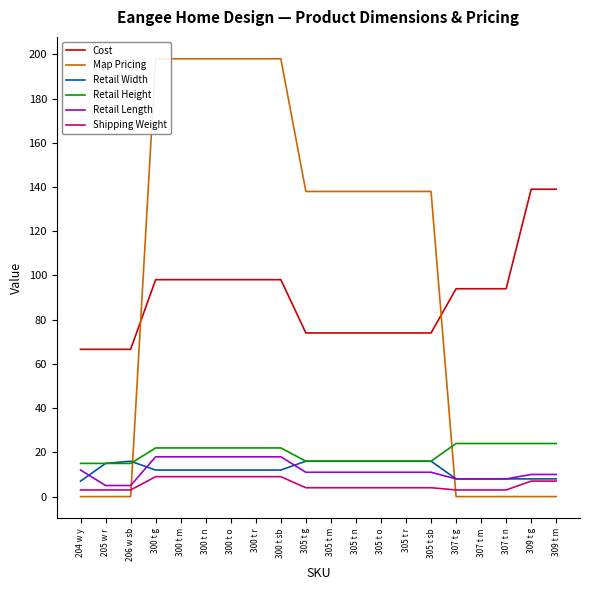

True or false: Retail Width and Cost cross at least once.

False